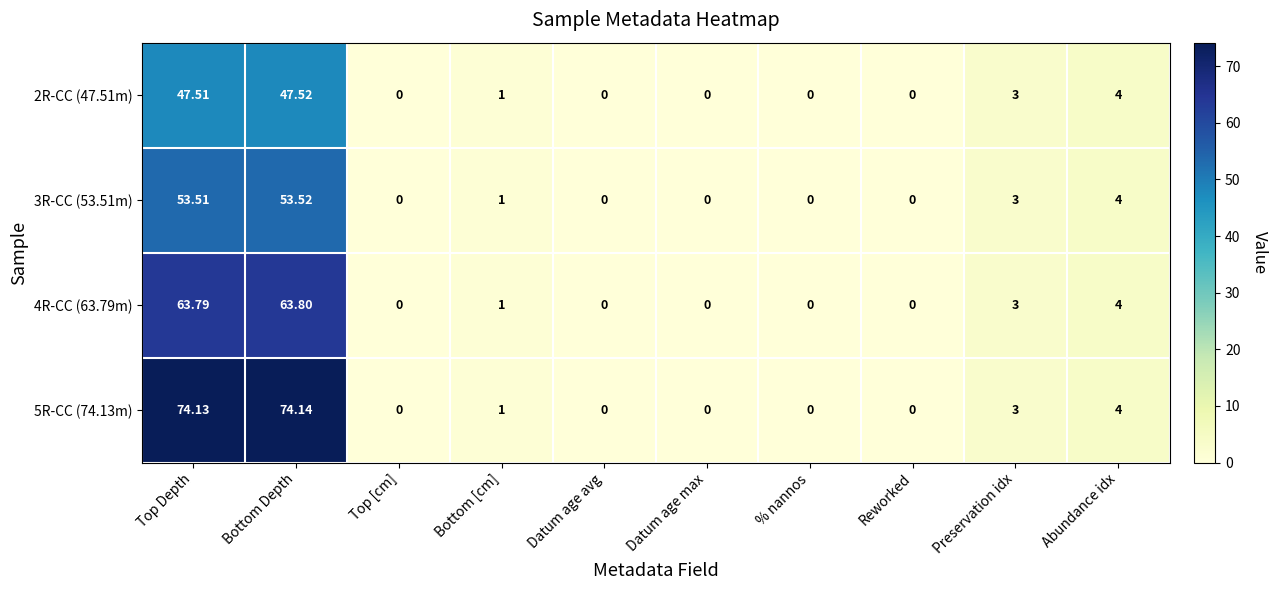

At which label does 4R-CC (63.79m) reach its peak?

Bottom Depth